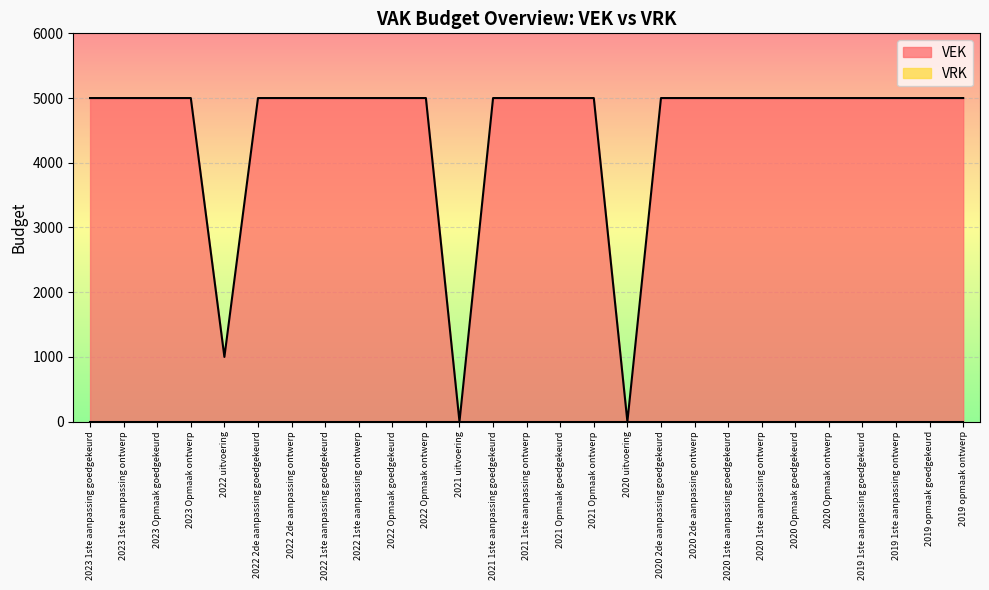

The chart shows a value of 1696 at 2023 Opmaak ontwerp. True or false?

False